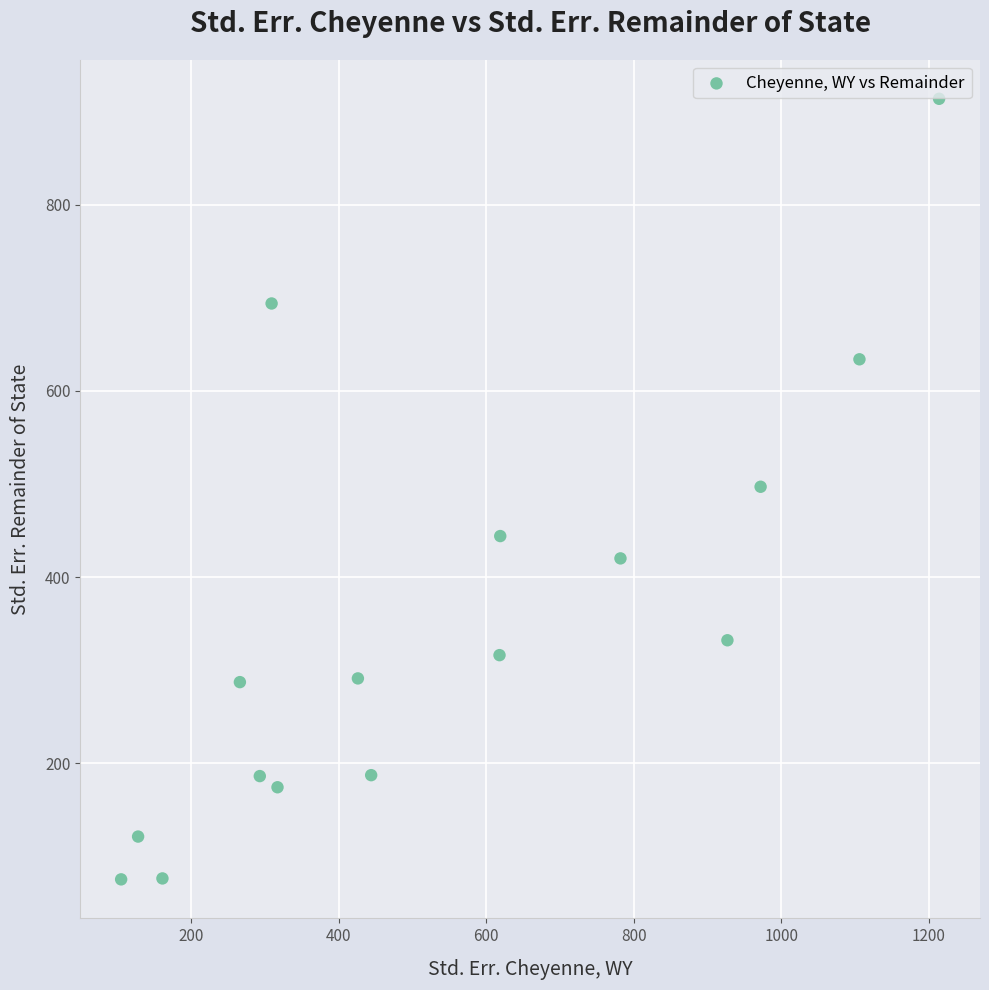

Count the number of points in this scatter plot.

16